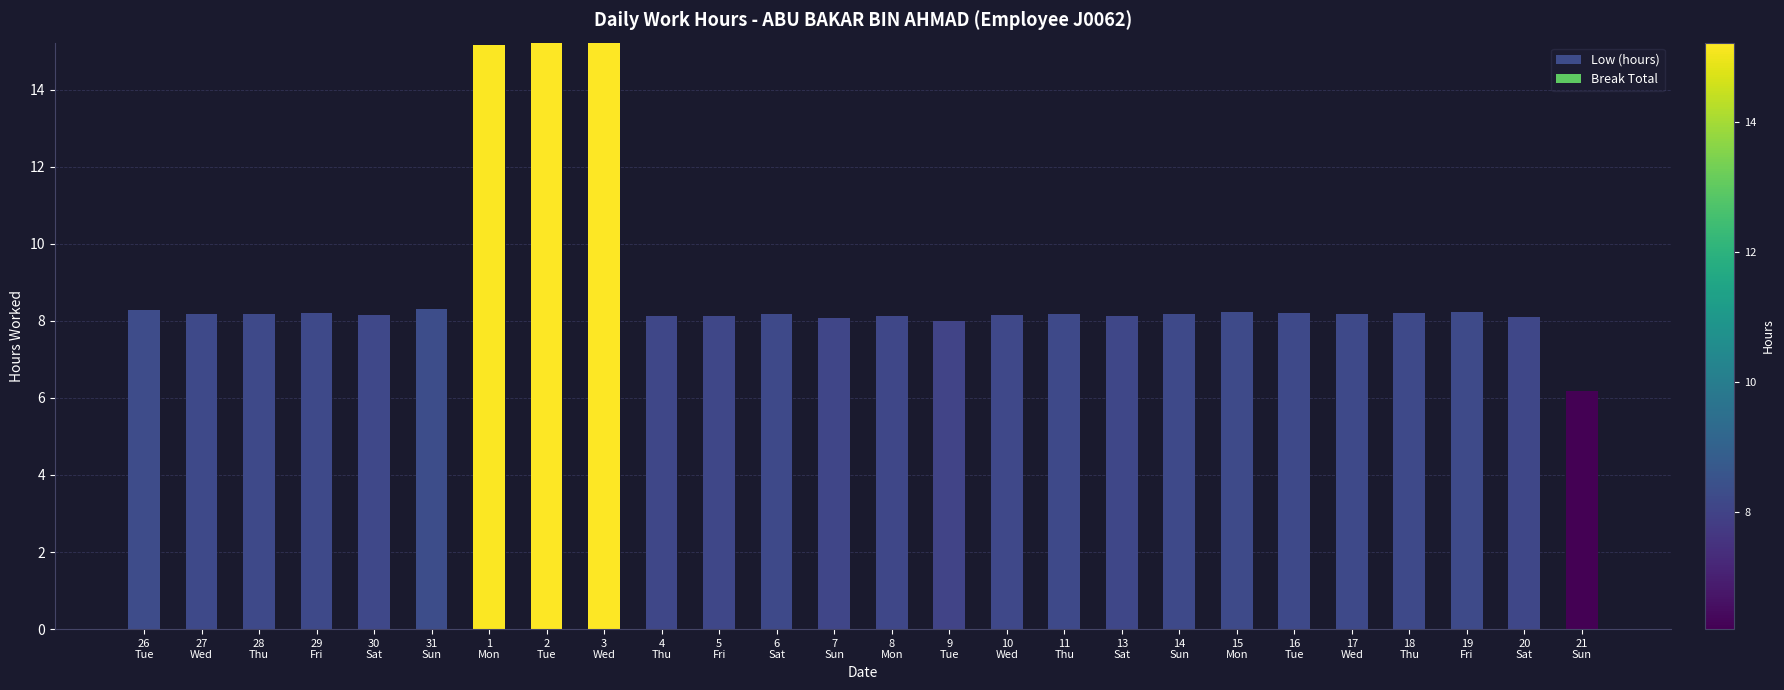

How many bars are there in total?

26